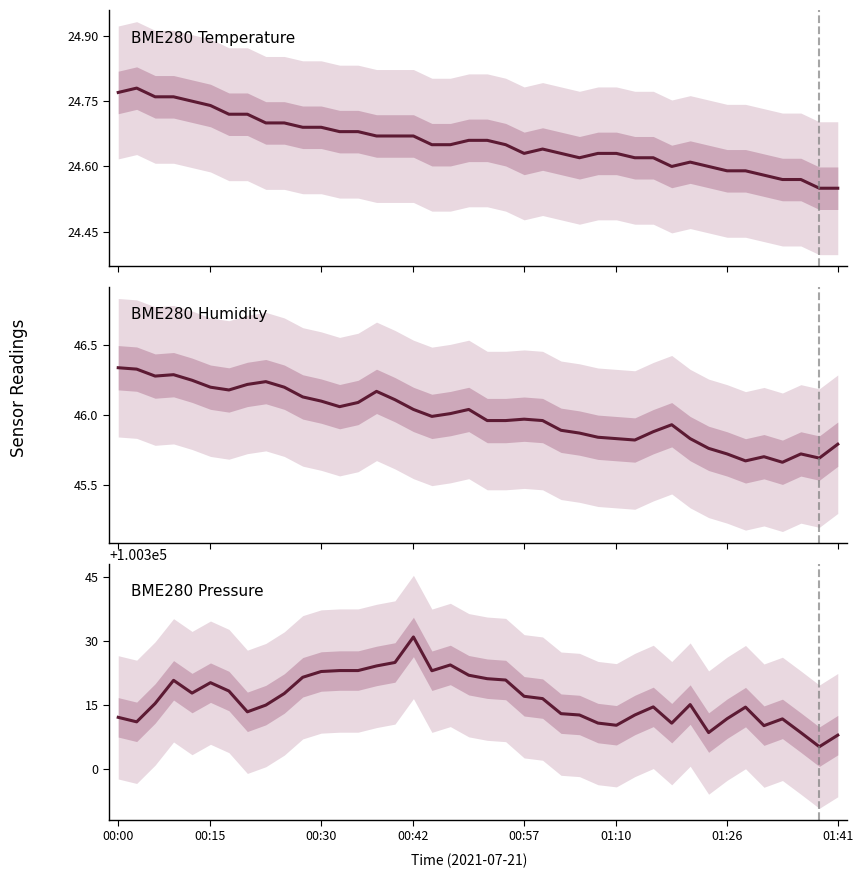

The value of BME280_pressure at 23 is 171916.7. True or false?

False